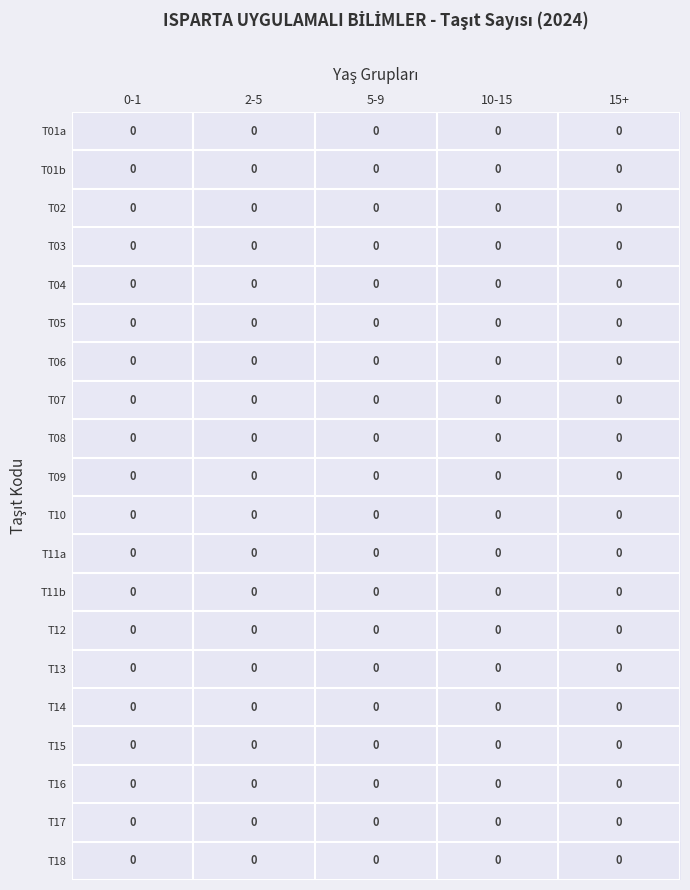

Reading left to right, transcribe all the data shown in this chart.

T01a: 0-1=0.0	2-5=0.0	5-9=0.0	10-15=0.0	15+=0.0
T01b: 0-1=0.0	2-5=0.0	5-9=0.0	10-15=0.0	15+=0.0
T02: 0-1=0.0	2-5=0.0	5-9=0.0	10-15=0.0	15+=0.0
T03: 0-1=0.0	2-5=0.0	5-9=0.0	10-15=0.0	15+=0.0
T04: 0-1=0.0	2-5=0.0	5-9=0.0	10-15=0.0	15+=0.0
T05: 0-1=0.0	2-5=0.0	5-9=0.0	10-15=0.0	15+=0.0
T06: 0-1=0.0	2-5=0.0	5-9=0.0	10-15=0.0	15+=0.0
T07: 0-1=0.0	2-5=0.0	5-9=0.0	10-15=0.0	15+=0.0
T08: 0-1=0.0	2-5=0.0	5-9=0.0	10-15=0.0	15+=0.0
T09: 0-1=0.0	2-5=0.0	5-9=0.0	10-15=0.0	15+=0.0
T10: 0-1=0.0	2-5=0.0	5-9=0.0	10-15=0.0	15+=0.0
T11a: 0-1=0.0	2-5=0.0	5-9=0.0	10-15=0.0	15+=0.0
T11b: 0-1=0.0	2-5=0.0	5-9=0.0	10-15=0.0	15+=0.0
T12: 0-1=0.0	2-5=0.0	5-9=0.0	10-15=0.0	15+=0.0
T13: 0-1=0.0	2-5=0.0	5-9=0.0	10-15=0.0	15+=0.0
T14: 0-1=0.0	2-5=0.0	5-9=0.0	10-15=0.0	15+=0.0
T15: 0-1=0.0	2-5=0.0	5-9=0.0	10-15=0.0	15+=0.0
T16: 0-1=0.0	2-5=0.0	5-9=0.0	10-15=0.0	15+=0.0
T17: 0-1=0.0	2-5=0.0	5-9=0.0	10-15=0.0	15+=0.0
T18: 0-1=0.0	2-5=0.0	5-9=0.0	10-15=0.0	15+=0.0